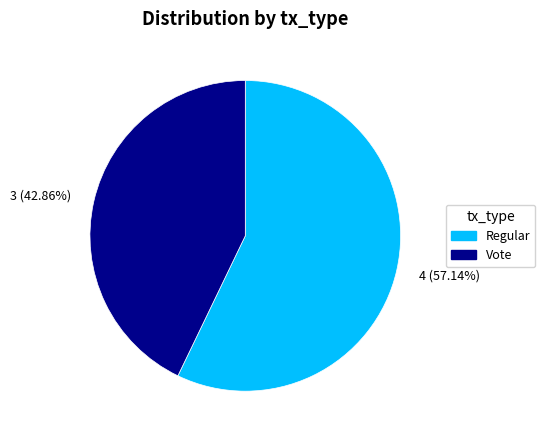

Between 3 (42.86%) and 4 (57.14%), which is larger?

4 (57.14%)